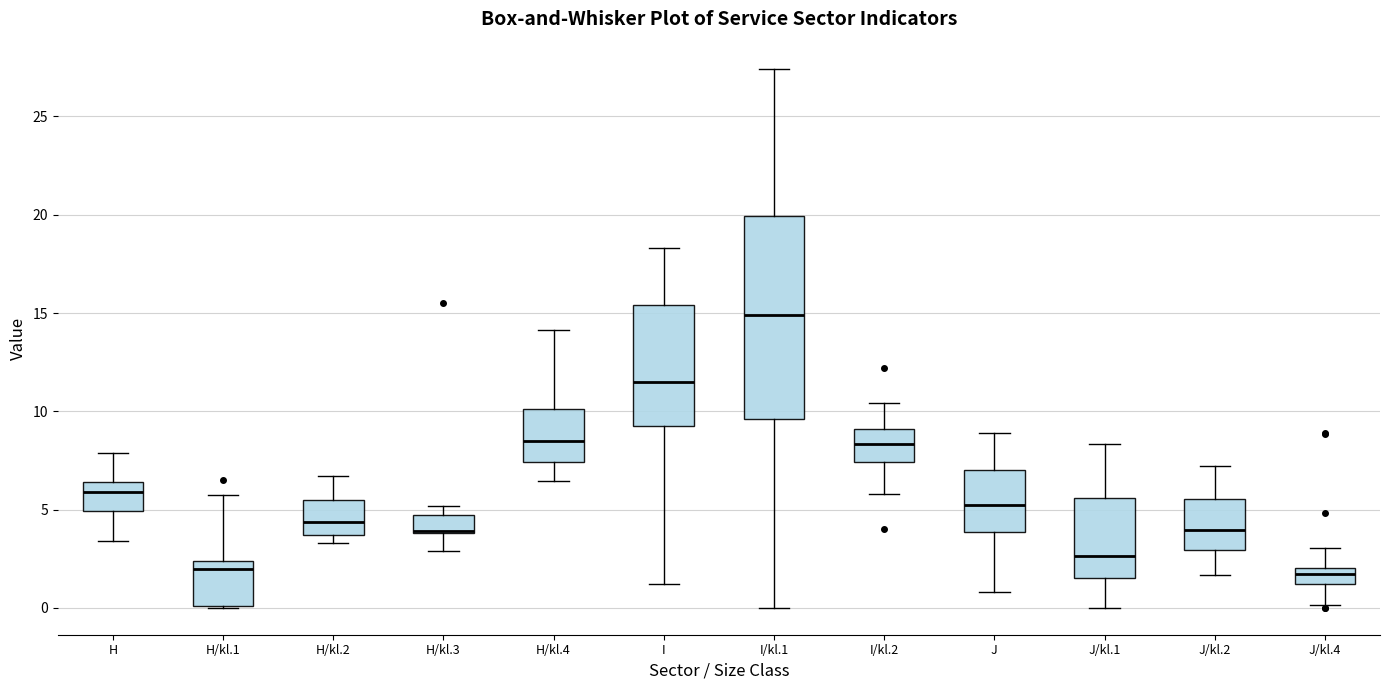

Which box has the highest median line?

I/kl.1